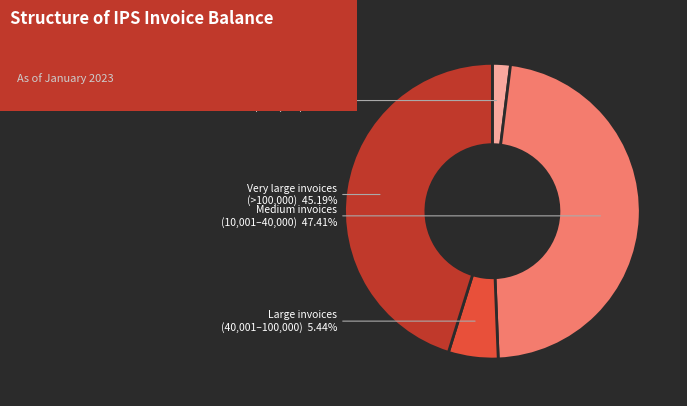

How many slices are in this pie chart?

4